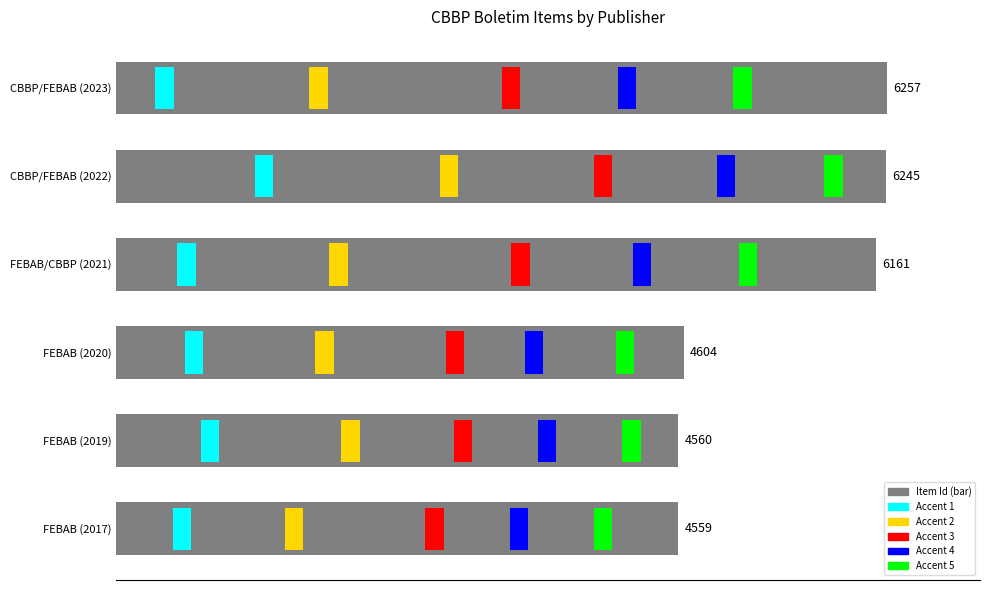

Count the number of categories in the chart.

6